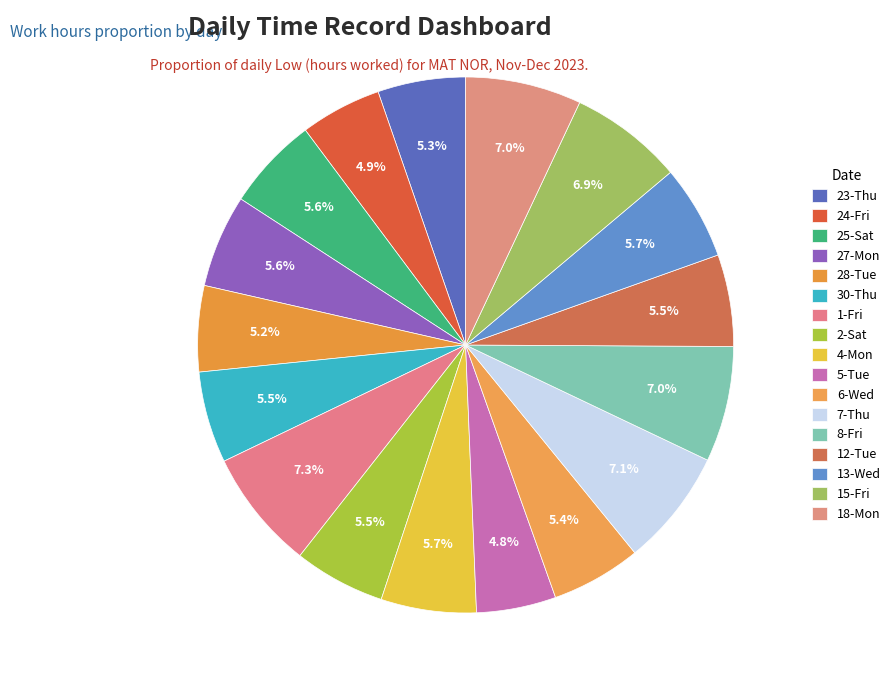

Rank the categories by value from highest to lowest.

1-Fri, 7-Thu, 18-Mon, 8-Fri, 15-Fri, 4-Mon, 13-Wed, 25-Sat, 27-Mon, 12-Tue, 30-Thu, 2-Sat, 6-Wed, 23-Thu, 28-Tue, 24-Fri, 5-Tue